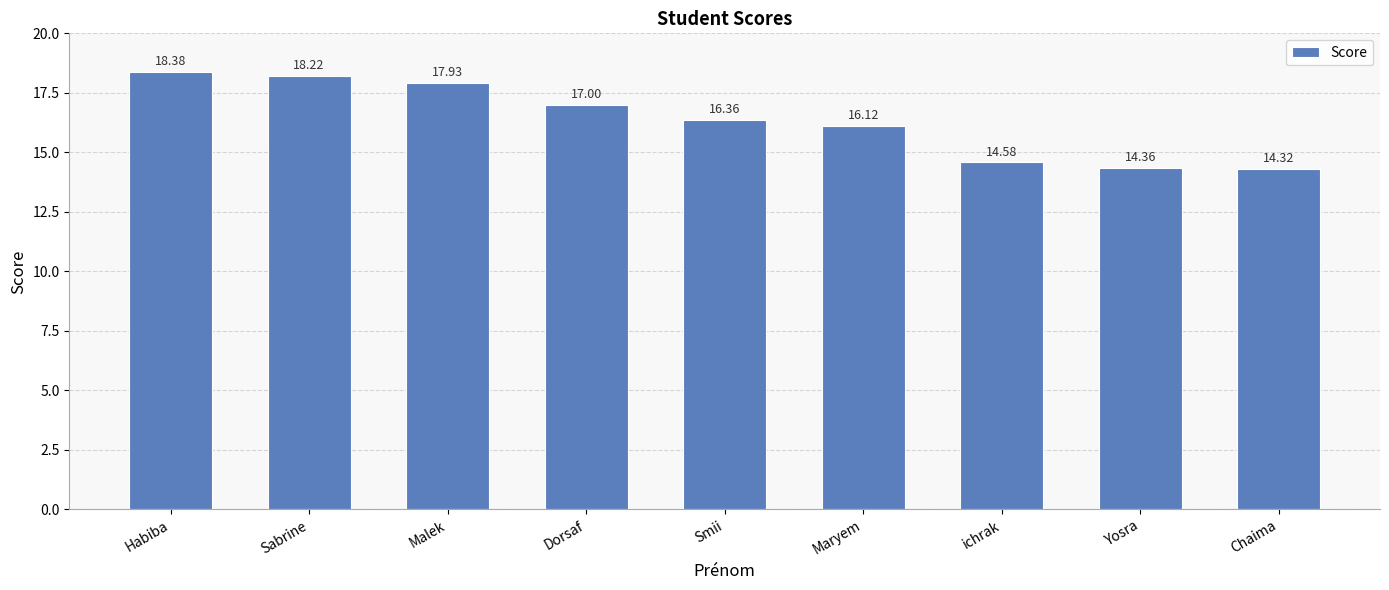

Count the number of categories in the chart.

9